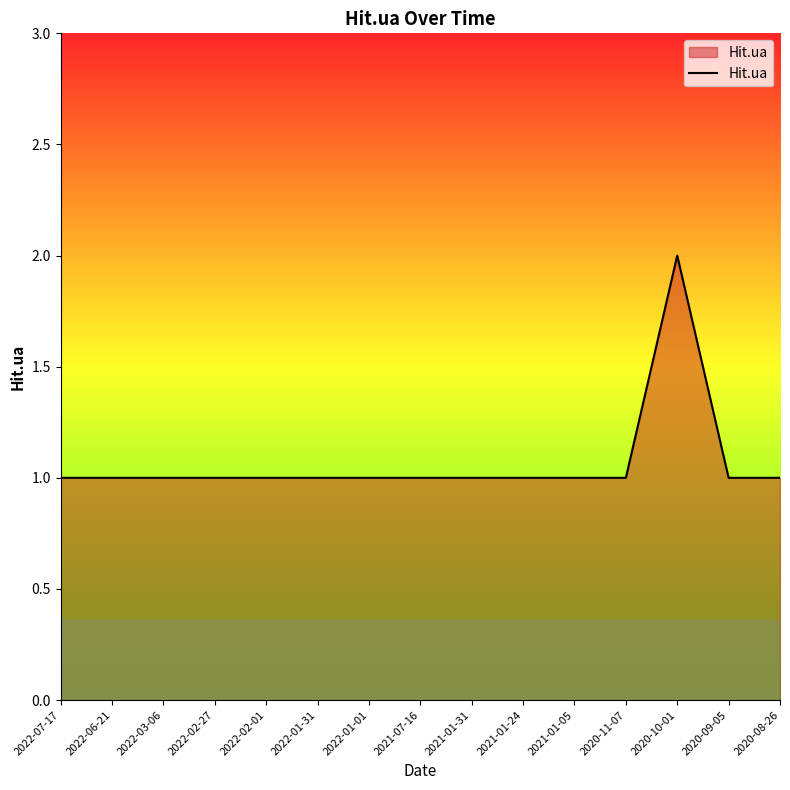

Reading right to left, extract all data points from this chart.

2020-08-26=1	2020-09-05=1	2020-10-01=2	2020-11-07=1	2021-01-05=1	2021-01-24=1	2021-01-31=1	2021-07-16=1	2022-01-01=1	2022-01-31=1	2022-02-01=1	2022-02-27=1	2022-03-06=1	2022-06-21=1	2022-07-17=1